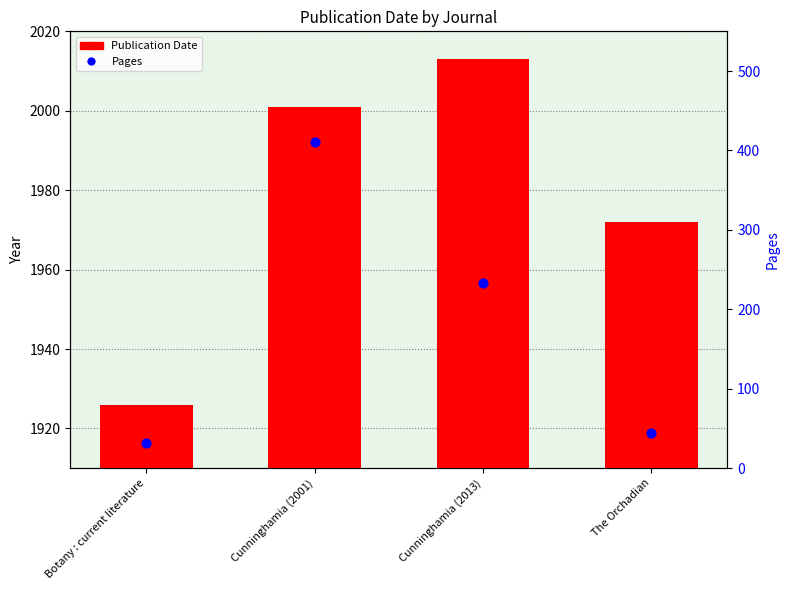

Which series has the largest Y range (max minus min)?

Pages